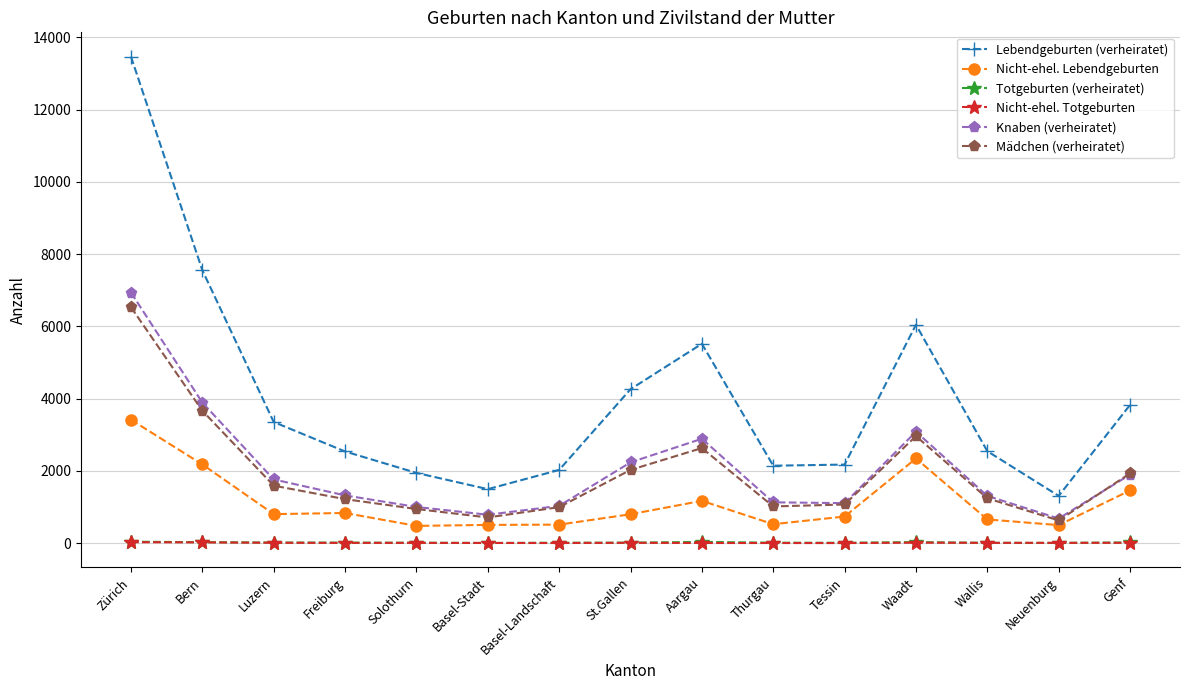

Is it true that Knaben (verheiratet) equals 6633 at Bern?

False